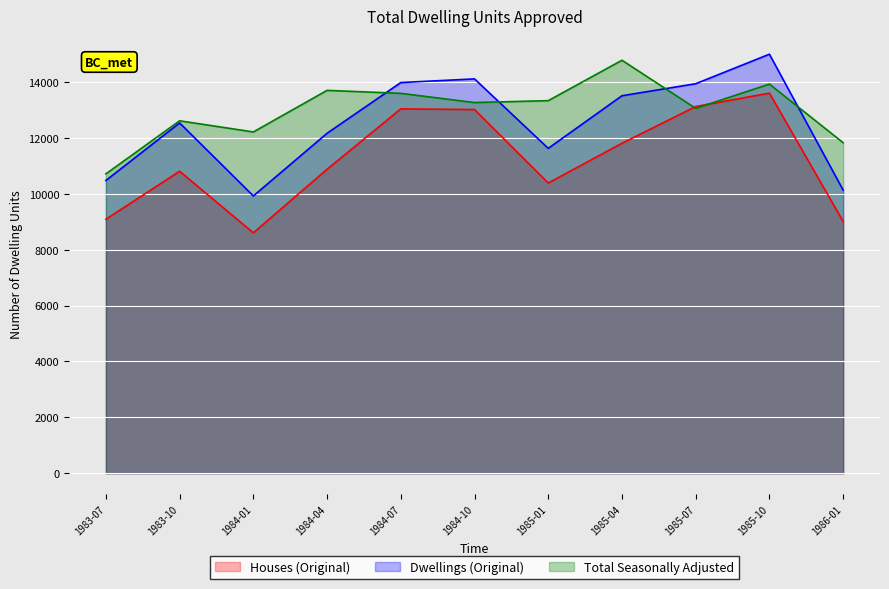

Between 1986-01 and 1985-10, which is larger?

1985-10